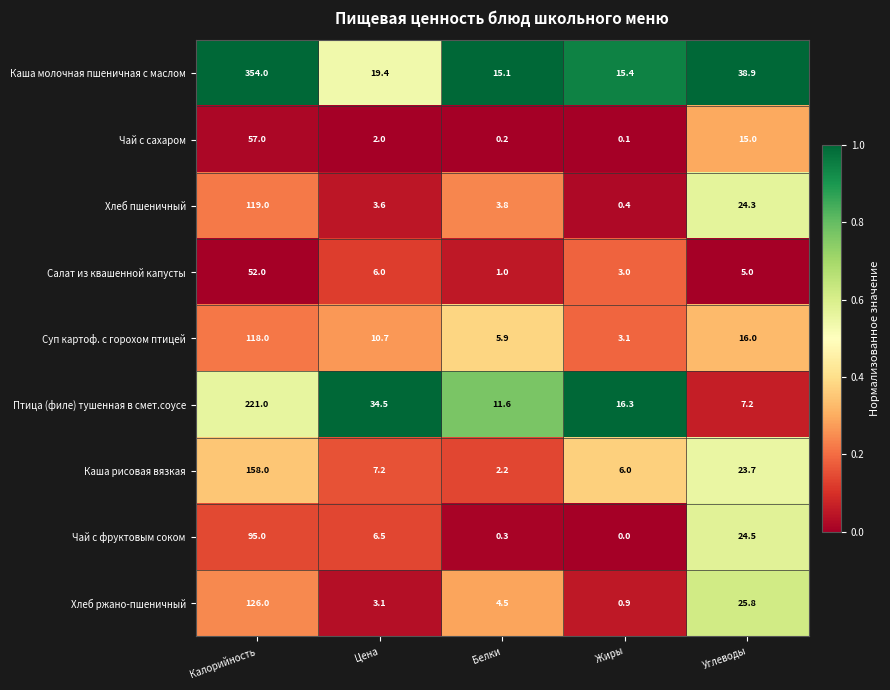

At how many categories does at least one series exceed 0?

5